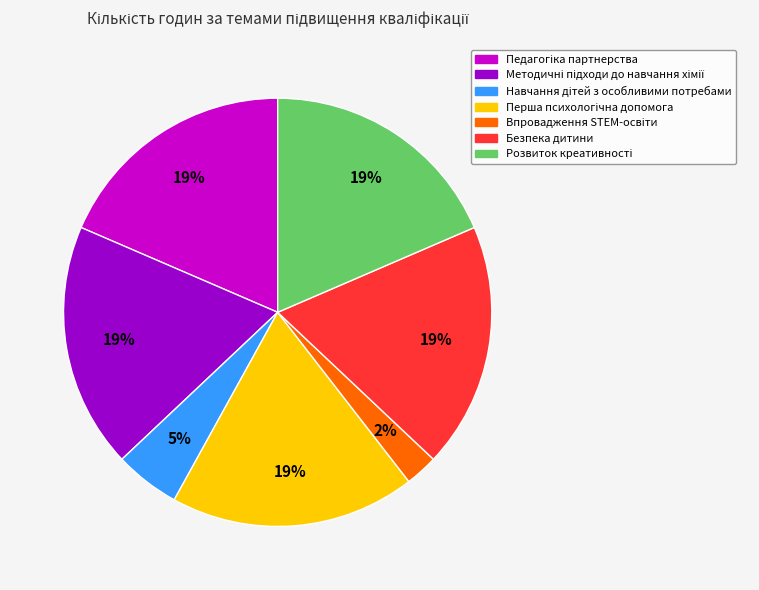

Is there any slice that represents more than half of the pie?

No